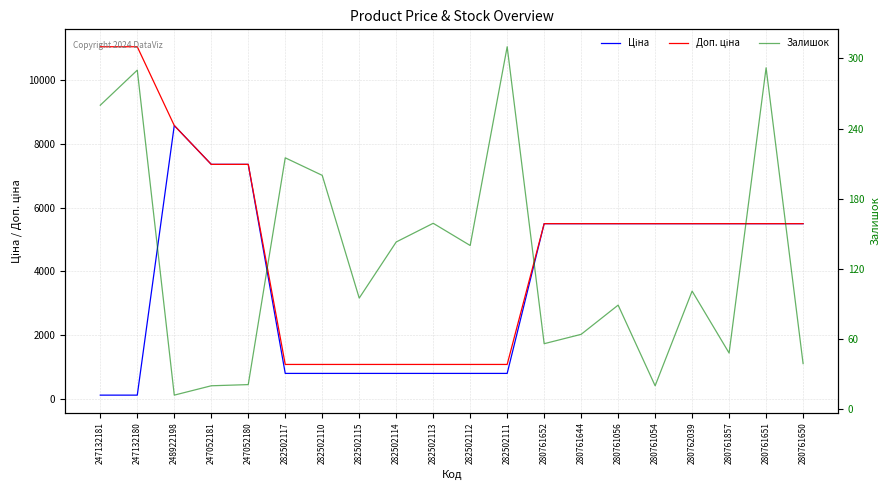

How many values in the Залишок series are below 101?

10